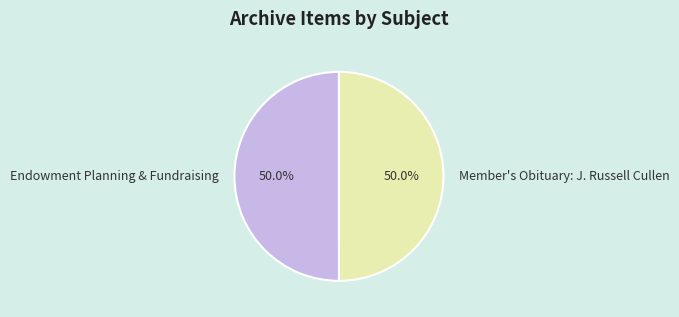

Count the number of slices in the pie.

2